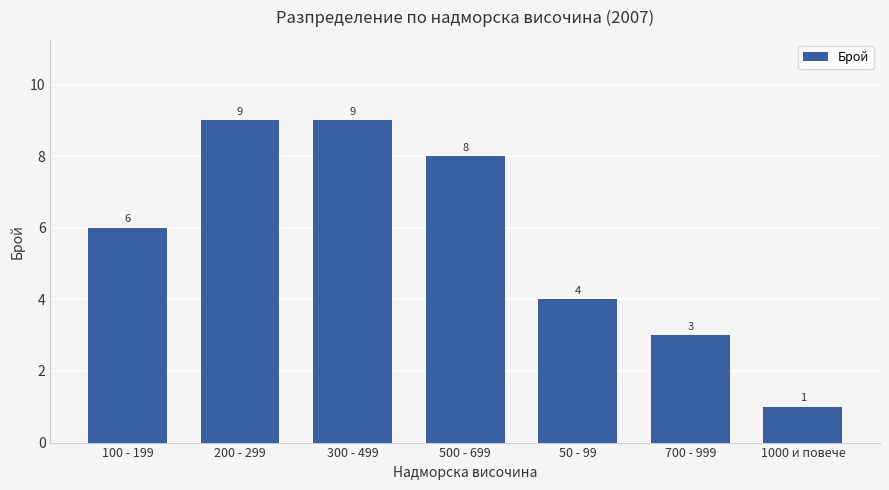

What is the label of the 5th bar from the right?

300 - 499